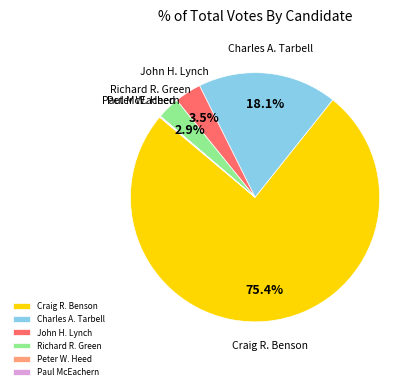

To the nearest percent, what is the difference between the largest and smallest slice percentages?

75%